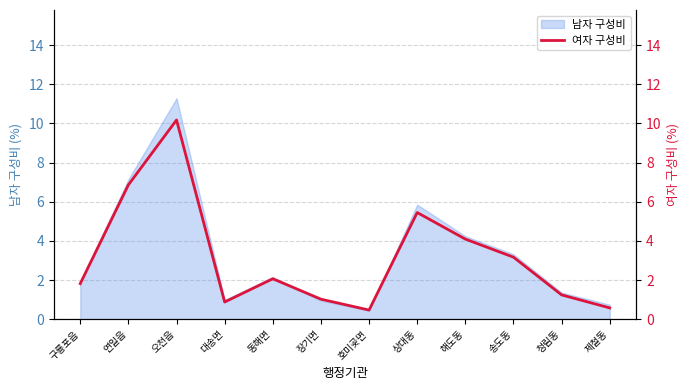

Does the chart have visible grid lines?

Yes